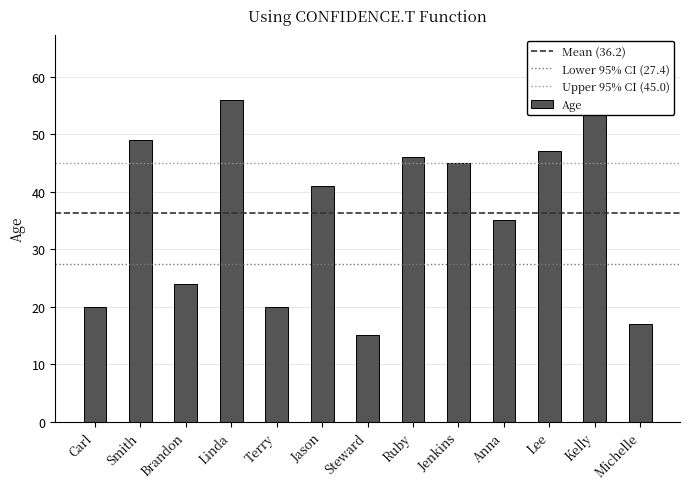

Which category has the lowest value across all series?

Steward